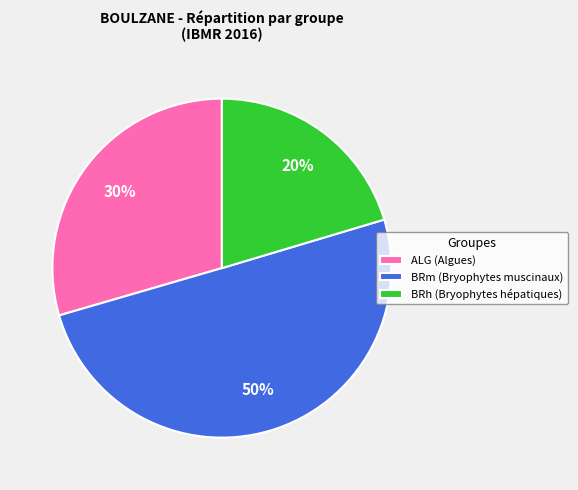

Is it true that BRh (Bryophytes hépatiques) is 7% of the pie?

False